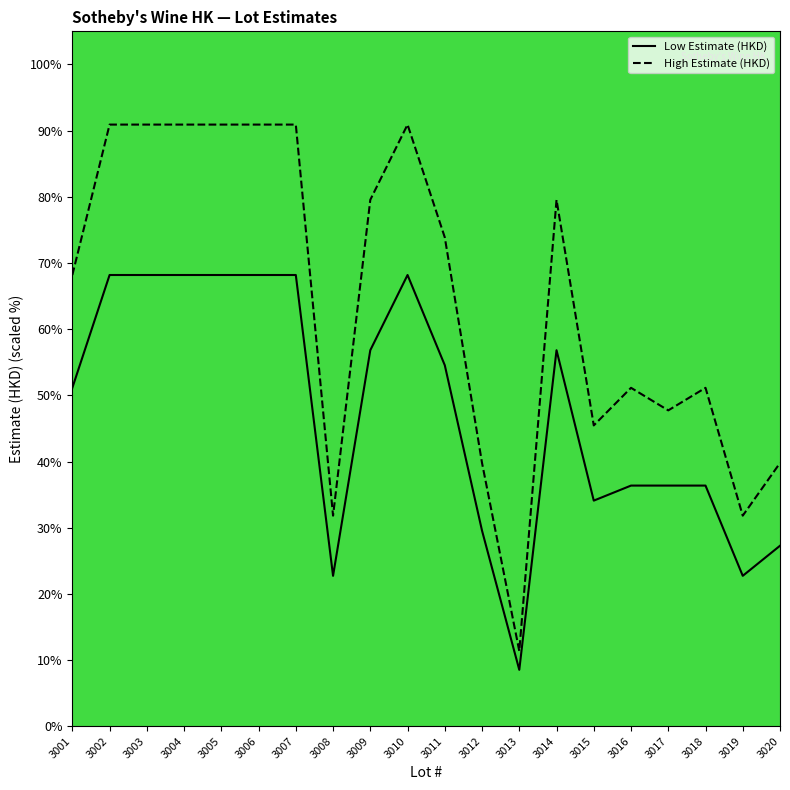

What are all the series names shown in the legend?

Low Estimate (HKD), High Estimate (HKD)